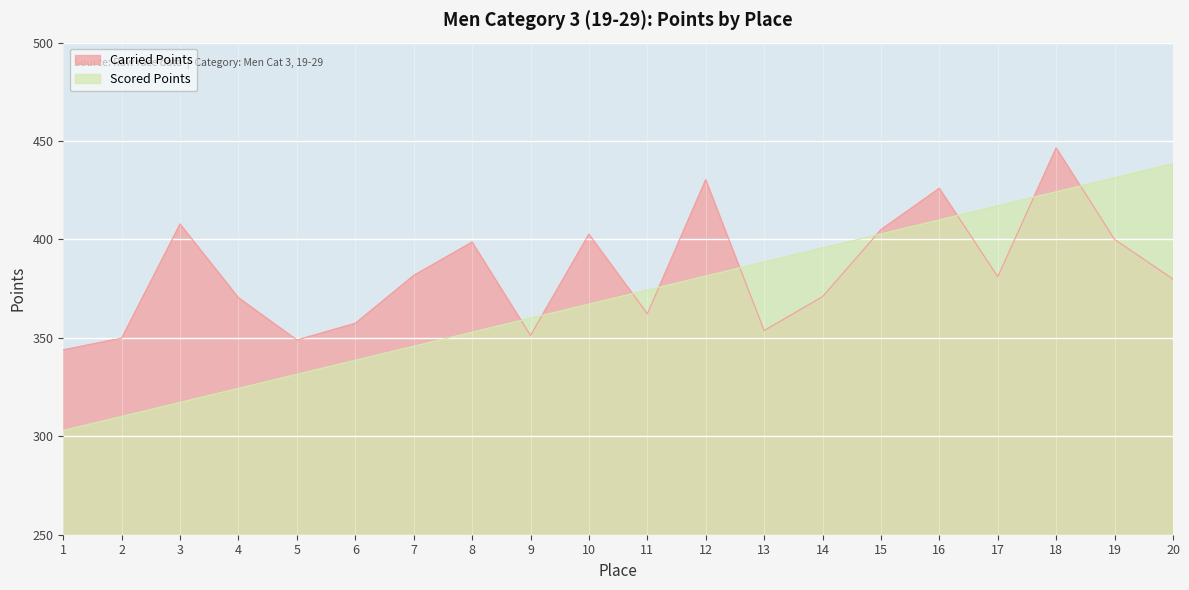

Reading left to right, extract all data points from this chart.

Carried Points: 343.9	349.9	407.8	370.4	348.9	357.4	381.7	398.7	351.2	402.7	362.2	430.4	353.7	370.9	405.0	426.0	381.1	446.5	400.0	379.9
Scored Points: 302.9	310.1	317.2	324.3	331.5	338.6	345.7	352.9	360.0	367.1	374.3	381.4	388.5	395.7	402.8	409.9	417.0	424.2	431.3	438.4